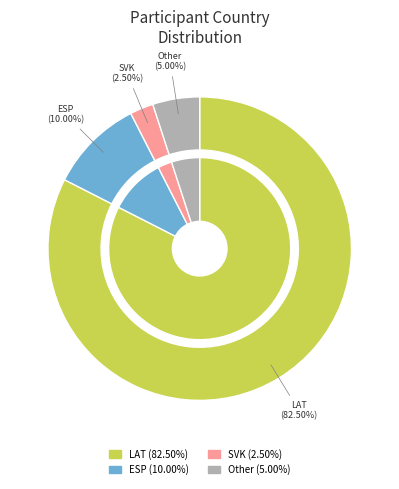

Which slice represents more than half of the pie?

LAT